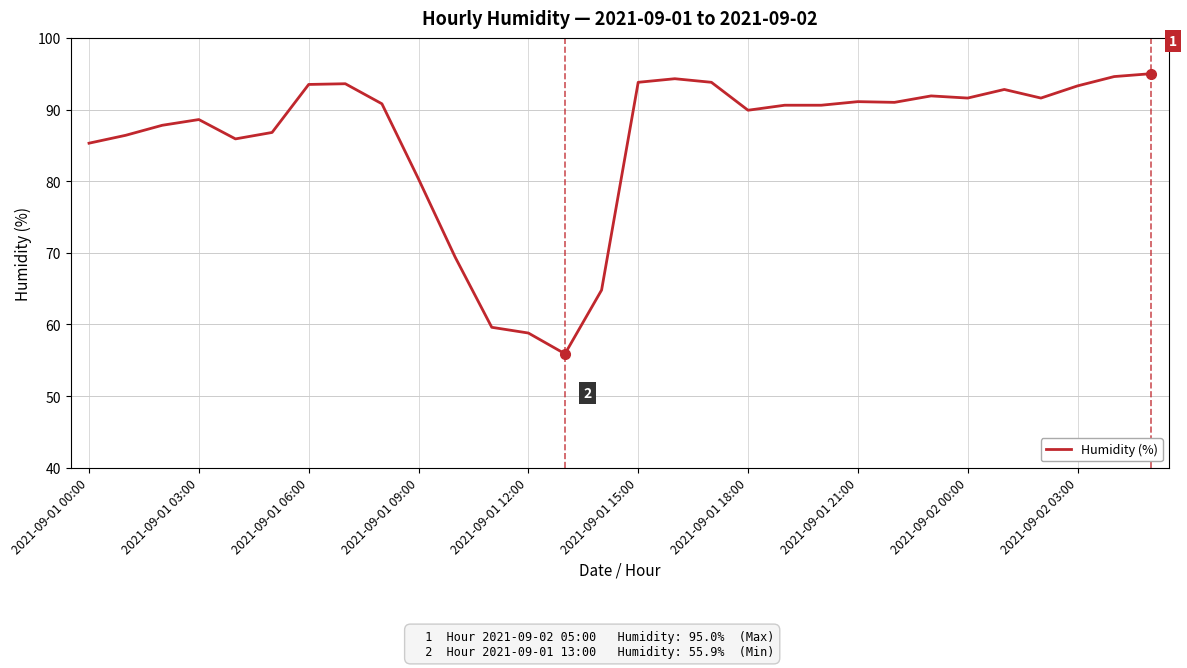

What is the difference between the maximum and minimum values?

39.1